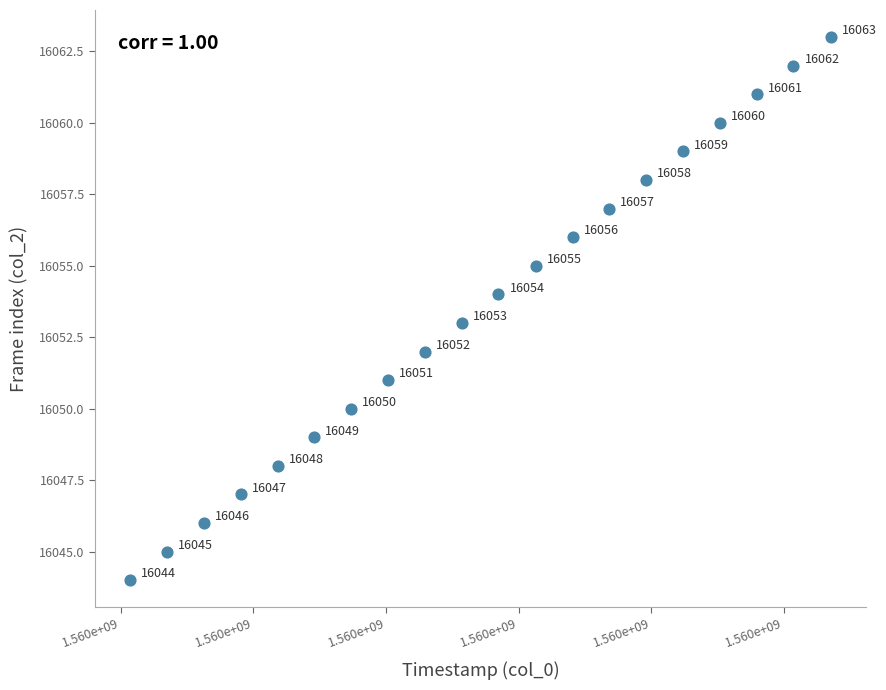

What Y value in the scatter plot is closest to 16053?

16053